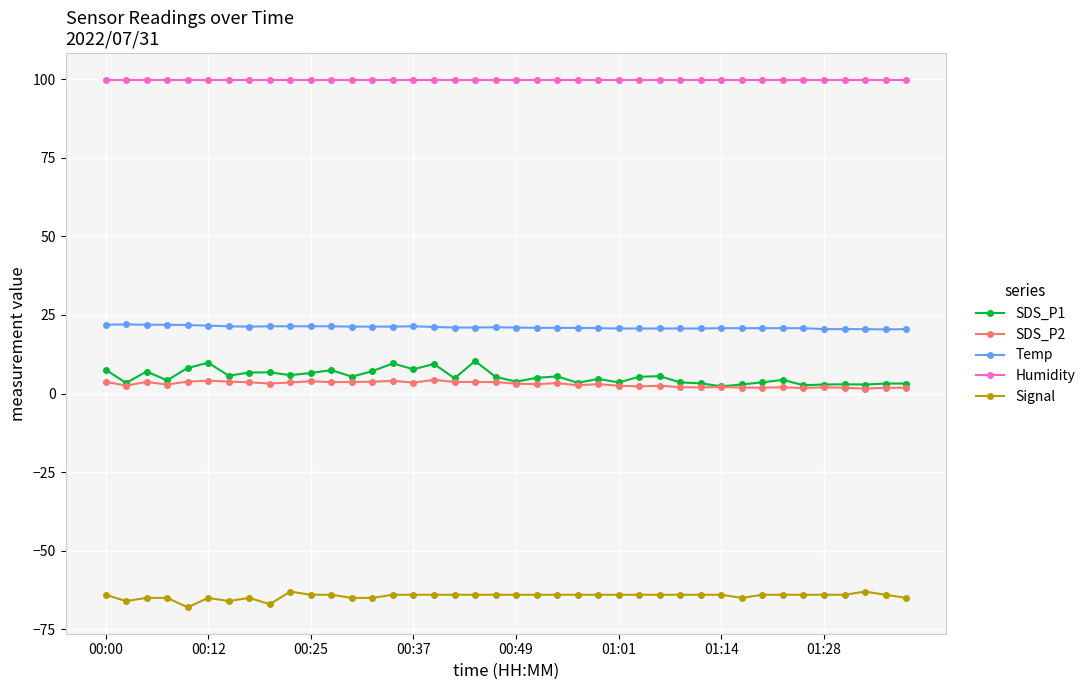

What is the lowest value of the Temp series?

20.4